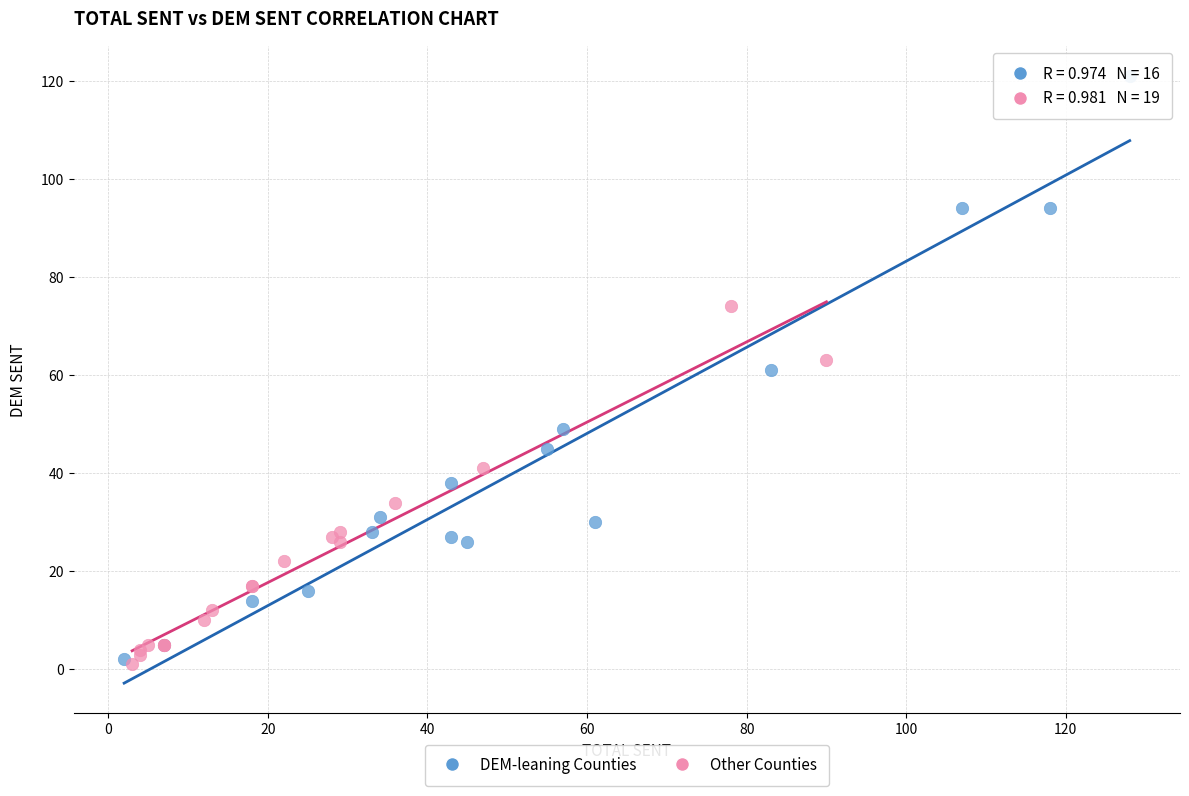

Which series reaches the maximum Y coordinate?

DEM-leaning Counties